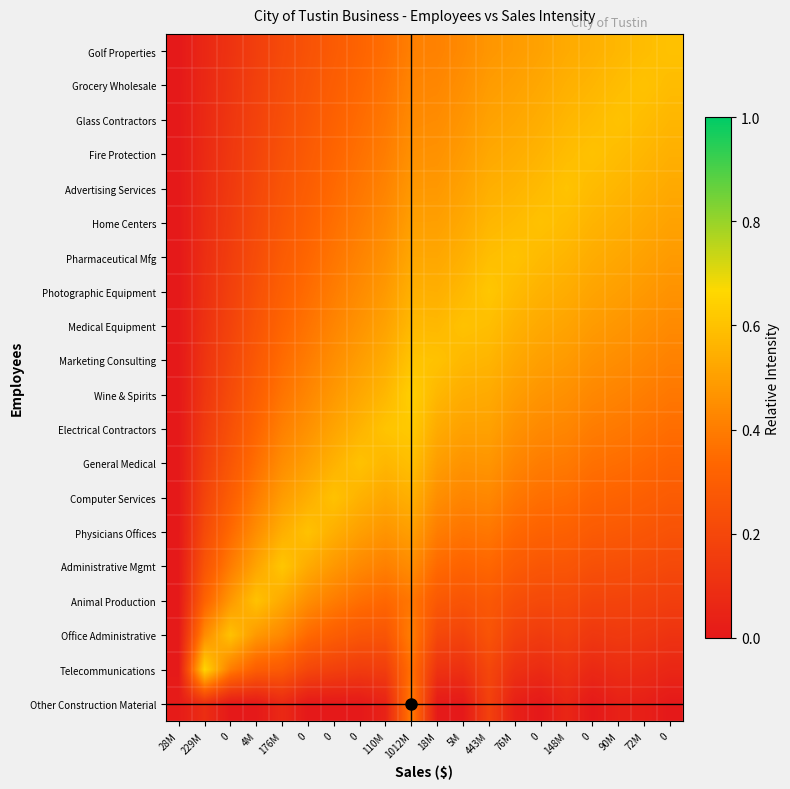

Reading left to right, what are all the values shown in this chart?

Other Construction Material: 28M=0.0	229M=0.1	0=0.0	4M=0.0	176M=0.1	0=0.0	0=0.0	0=0.0	110M=0.0	1012M=0.4	18M=0.0	5M=0.0	443M=0.2	76M=0.0	0=0.0	148M=0.1	0=0.0	90M=0.0	72M=0.0	0=0.0
Telecommunications: 28M=0.0	229M=0.7	0=0.4	4M=0.3	176M=0.3	0=0.2	0=0.2	0=0.1	110M=0.2	1012M=0.4	18M=0.1	5M=0.1	443M=0.2	76M=0.1	0=0.1	148M=0.1	0=0.1	90M=0.1	72M=0.1	0=0.1
Office Administrative: 28M=0.0	229M=0.4	0=0.6	4M=0.5	176M=0.4	0=0.3	0=0.3	0=0.3	110M=0.3	1012M=0.4	18M=0.2	5M=0.2	443M=0.3	76M=0.2	0=0.1	148M=0.2	0=0.1	90M=0.1	72M=0.1	0=0.1
Animal Production: 28M=0.0	229M=0.3	0=0.5	4M=0.6	176M=0.5	0=0.4	0=0.4	0=0.4	110M=0.3	1012M=0.4	18M=0.3	5M=0.3	443M=0.3	76M=0.2	0=0.2	148M=0.2	0=0.2	90M=0.2	72M=0.2	0=0.2
Administrative Mgmt: 28M=0.0	229M=0.3	0=0.4	4M=0.5	176M=0.6	0=0.5	0=0.5	0=0.4	110M=0.4	1012M=0.4	18M=0.3	5M=0.3	443M=0.3	76M=0.3	0=0.3	148M=0.3	0=0.2	90M=0.2	72M=0.2	0=0.2
Physicians Offices: 28M=0.0	229M=0.2	0=0.3	4M=0.5	176M=0.5	0=0.6	0=0.5	0=0.5	110M=0.5	1012M=0.5	18M=0.4	5M=0.4	443M=0.4	76M=0.3	0=0.3	148M=0.3	0=0.3	90M=0.3	72M=0.3	0=0.2
Computer Services: 28M=0.0	229M=0.2	0=0.3	4M=0.4	176M=0.5	0=0.5	0=0.6	0=0.6	110M=0.5	1012M=0.5	18M=0.5	5M=0.4	443M=0.4	76M=0.4	0=0.4	148M=0.4	0=0.3	90M=0.3	72M=0.3	0=0.3
General Medical: 28M=0.0	229M=0.2	0=0.3	4M=0.4	176M=0.4	0=0.5	0=0.6	0=0.6	110M=0.6	1012M=0.6	18M=0.5	5M=0.5	443M=0.5	76M=0.4	0=0.4	148M=0.4	0=0.4	90M=0.4	72M=0.3	0=0.3
Electrical Contractors: 28M=0.0	229M=0.1	0=0.2	4M=0.3	176M=0.4	0=0.5	0=0.5	0=0.6	110M=0.6	1012M=0.6	18M=0.5	5M=0.5	443M=0.5	76M=0.5	0=0.4	148M=0.4	0=0.4	90M=0.4	72M=0.4	0=0.4
Wine & Spirits: 28M=0.0	229M=0.1	0=0.2	4M=0.3	176M=0.4	0=0.4	0=0.5	0=0.5	110M=0.6	1012M=0.6	18M=0.6	5M=0.5	443M=0.5	76M=0.5	0=0.5	148M=0.5	0=0.4	90M=0.4	72M=0.4	0=0.4
Marketing Consulting: 28M=0.0	229M=0.1	0=0.2	4M=0.3	176M=0.3	0=0.4	0=0.4	0=0.5	110M=0.5	1012M=0.6	18M=0.6	5M=0.6	443M=0.6	76M=0.5	0=0.5	148M=0.5	0=0.5	90M=0.4	72M=0.4	0=0.4
Medical Equipment: 28M=0.0	229M=0.1	0=0.2	4M=0.3	176M=0.3	0=0.4	0=0.4	0=0.5	110M=0.5	1012M=0.6	18M=0.6	5M=0.6	443M=0.6	76M=0.6	0=0.5	148M=0.5	0=0.5	90M=0.5	72M=0.5	0=0.4
Photographic Equipment: 28M=0.0	229M=0.1	0=0.2	4M=0.2	176M=0.3	0=0.4	0=0.4	0=0.4	110M=0.5	1012M=0.5	18M=0.5	5M=0.6	443M=0.6	76M=0.6	0=0.6	148M=0.5	0=0.5	90M=0.5	72M=0.5	0=0.5
Pharmaceutical Mfg: 28M=0.0	229M=0.1	0=0.2	4M=0.2	176M=0.3	0=0.3	0=0.4	0=0.4	110M=0.5	1012M=0.5	18M=0.5	5M=0.6	443M=0.6	76M=0.6	0=0.6	148M=0.6	0=0.5	90M=0.5	72M=0.5	0=0.5
Home Centers: 28M=0.0	229M=0.1	0=0.1	4M=0.2	176M=0.3	0=0.3	0=0.4	0=0.4	110M=0.4	1012M=0.5	18M=0.5	5M=0.5	443M=0.6	76M=0.6	0=0.6	148M=0.6	0=0.6	90M=0.5	72M=0.5	0=0.5
Advertising Services: 28M=0.0	229M=0.1	0=0.1	4M=0.2	176M=0.3	0=0.3	0=0.3	0=0.4	110M=0.4	1012M=0.5	18M=0.5	5M=0.5	443M=0.5	76M=0.6	0=0.6	148M=0.6	0=0.6	90M=0.6	72M=0.5	0=0.5
Fire Protection: 28M=0.0	229M=0.1	0=0.1	4M=0.2	176M=0.2	0=0.3	0=0.3	0=0.4	110M=0.4	1012M=0.5	18M=0.5	5M=0.5	443M=0.5	76M=0.5	0=0.6	148M=0.6	0=0.6	90M=0.6	72M=0.6	0=0.5
Glass Contractors: 28M=0.0	229M=0.1	0=0.1	4M=0.2	176M=0.2	0=0.3	0=0.3	0=0.3	110M=0.4	1012M=0.4	18M=0.4	5M=0.5	443M=0.5	76M=0.5	0=0.5	148M=0.6	0=0.6	90M=0.6	72M=0.6	0=0.6
Grocery Wholesale: 28M=0.0	229M=0.1	0=0.1	4M=0.2	176M=0.2	0=0.3	0=0.3	0=0.3	110M=0.4	1012M=0.4	18M=0.4	5M=0.5	443M=0.5	76M=0.5	0=0.5	148M=0.5	0=0.6	90M=0.6	72M=0.6	0=0.6
Golf Properties: 28M=0.0	229M=0.1	0=0.1	4M=0.2	176M=0.2	0=0.2	0=0.3	0=0.3	110M=0.4	1012M=0.4	18M=0.4	5M=0.4	443M=0.5	76M=0.5	0=0.5	148M=0.5	0=0.5	90M=0.6	72M=0.6	0=0.6